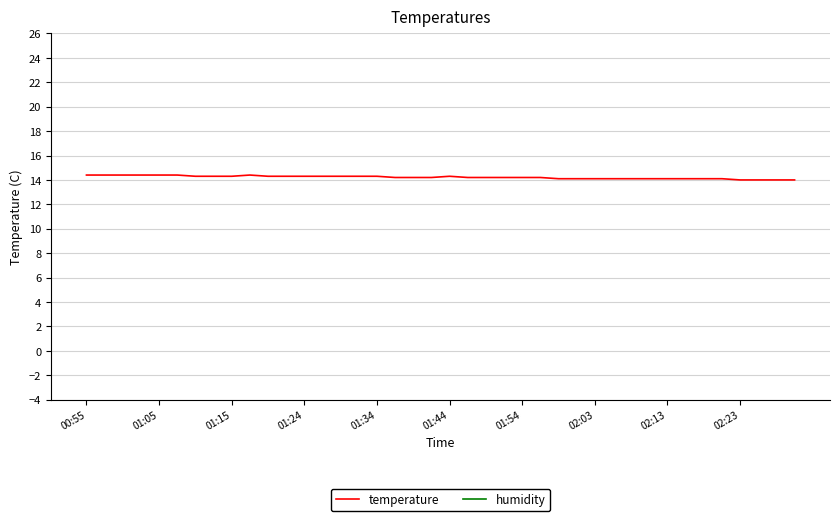

At 33, list the series in order from largest to smallest.

humidity, temperature